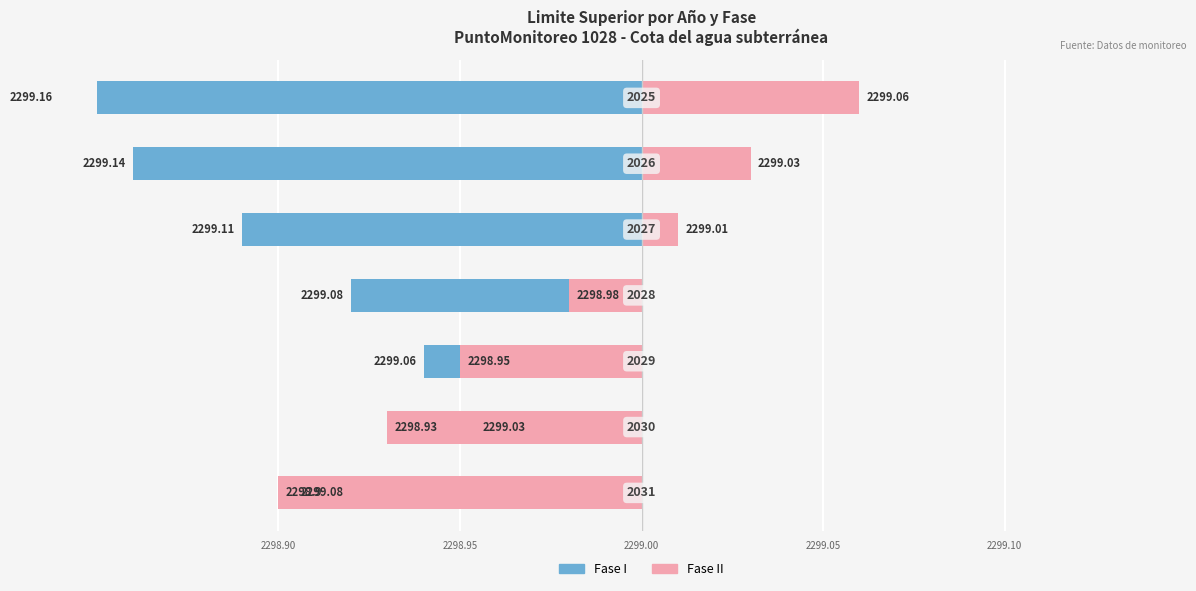

What is the difference between the maximum and second lowest values in the Fase II series?

0.1